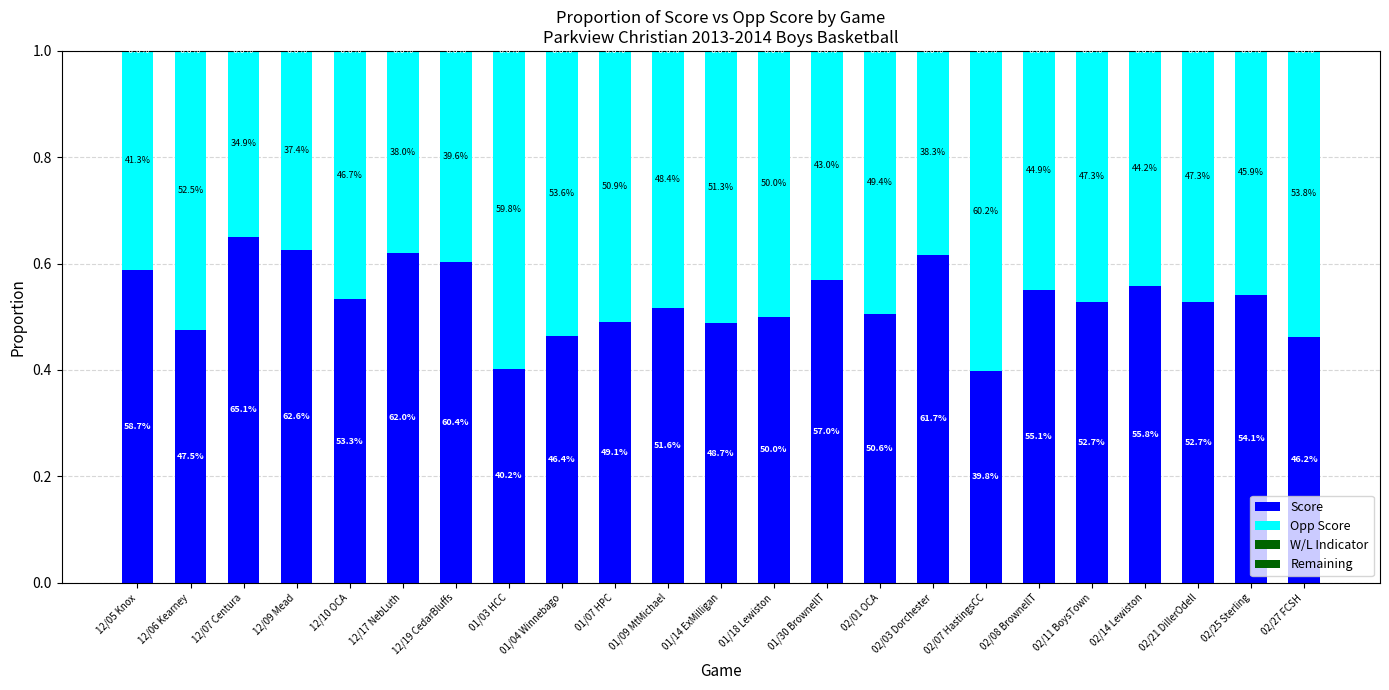

Count the Opp Score values in the range 0 to 1.

23